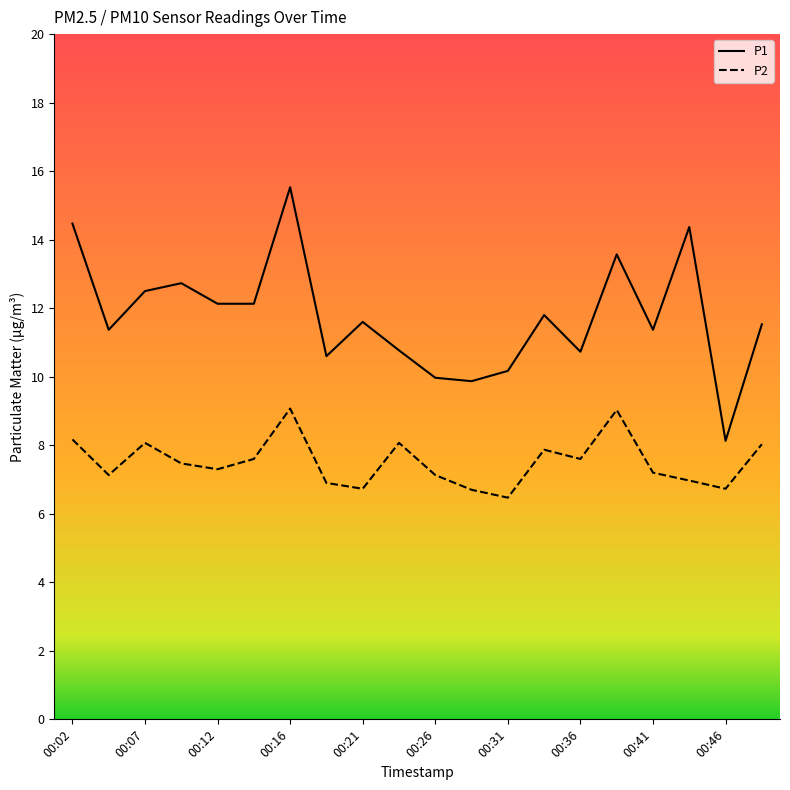

What is the difference between the maximum and minimum values in the P2 series?

2.6